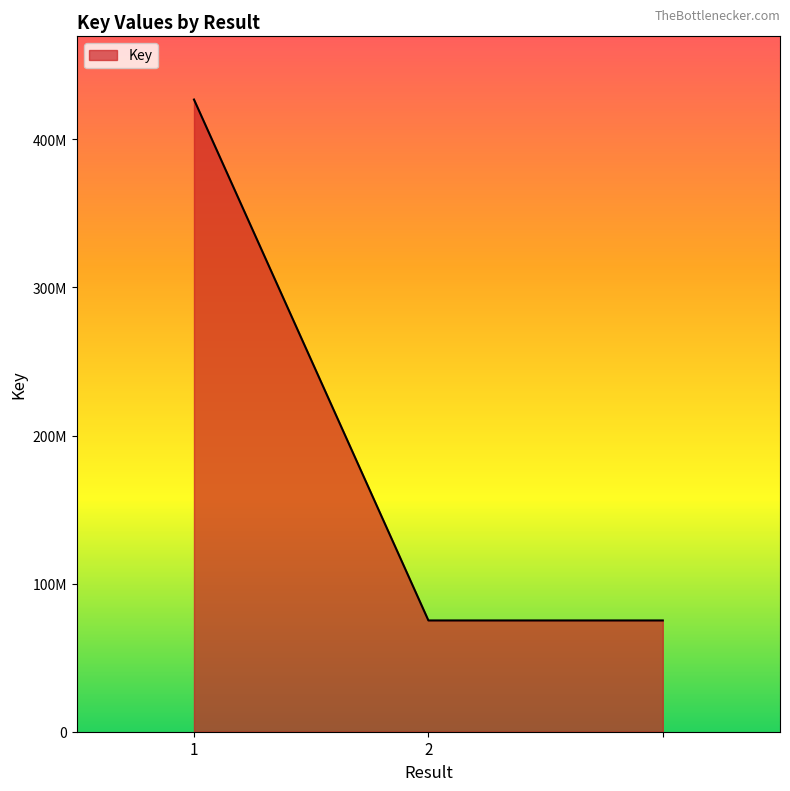

At which category does the chart reach its peak across all series?

1